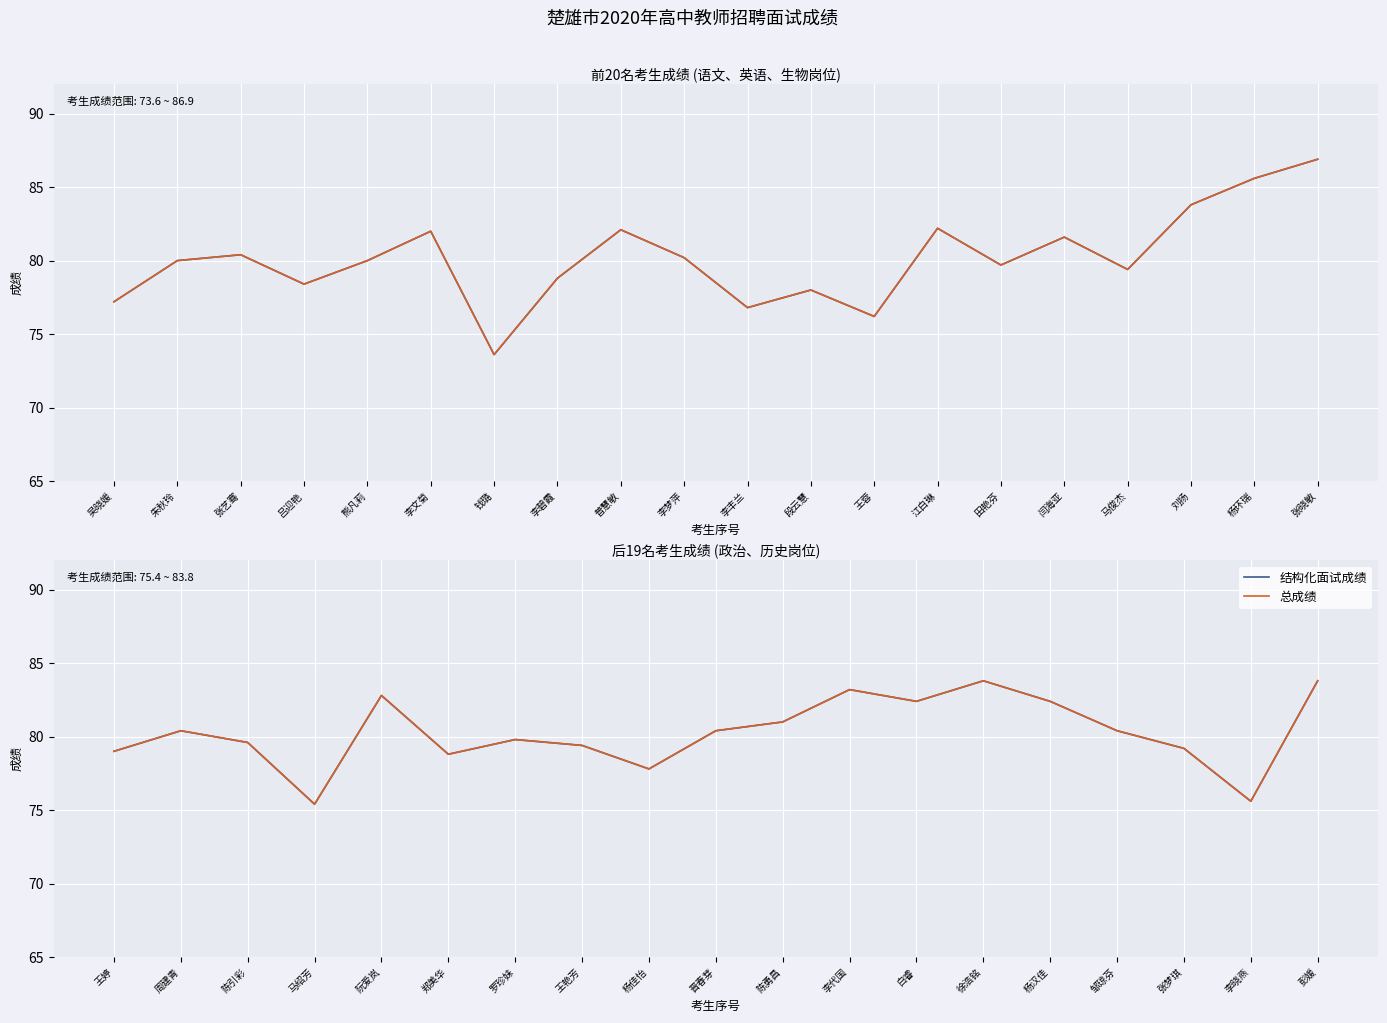

At which category does 总成绩 reach its first local valley?

马绍芳